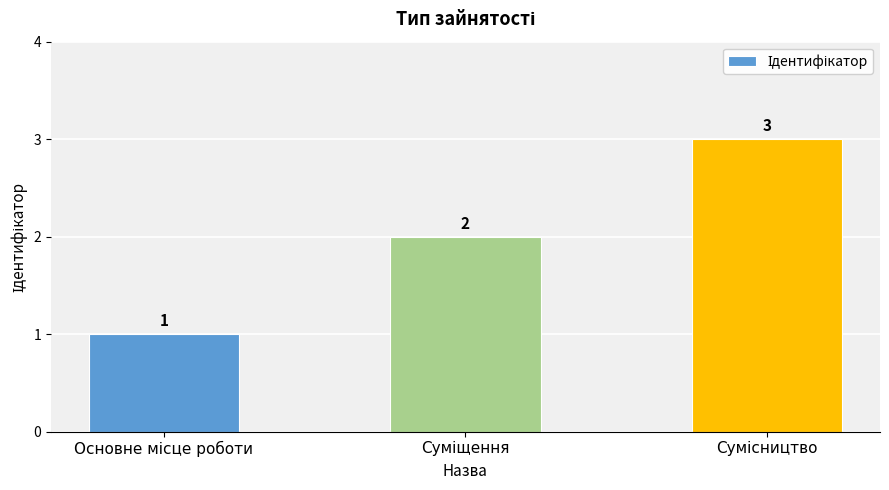

What is the value of the 3rd bar from the left?

3